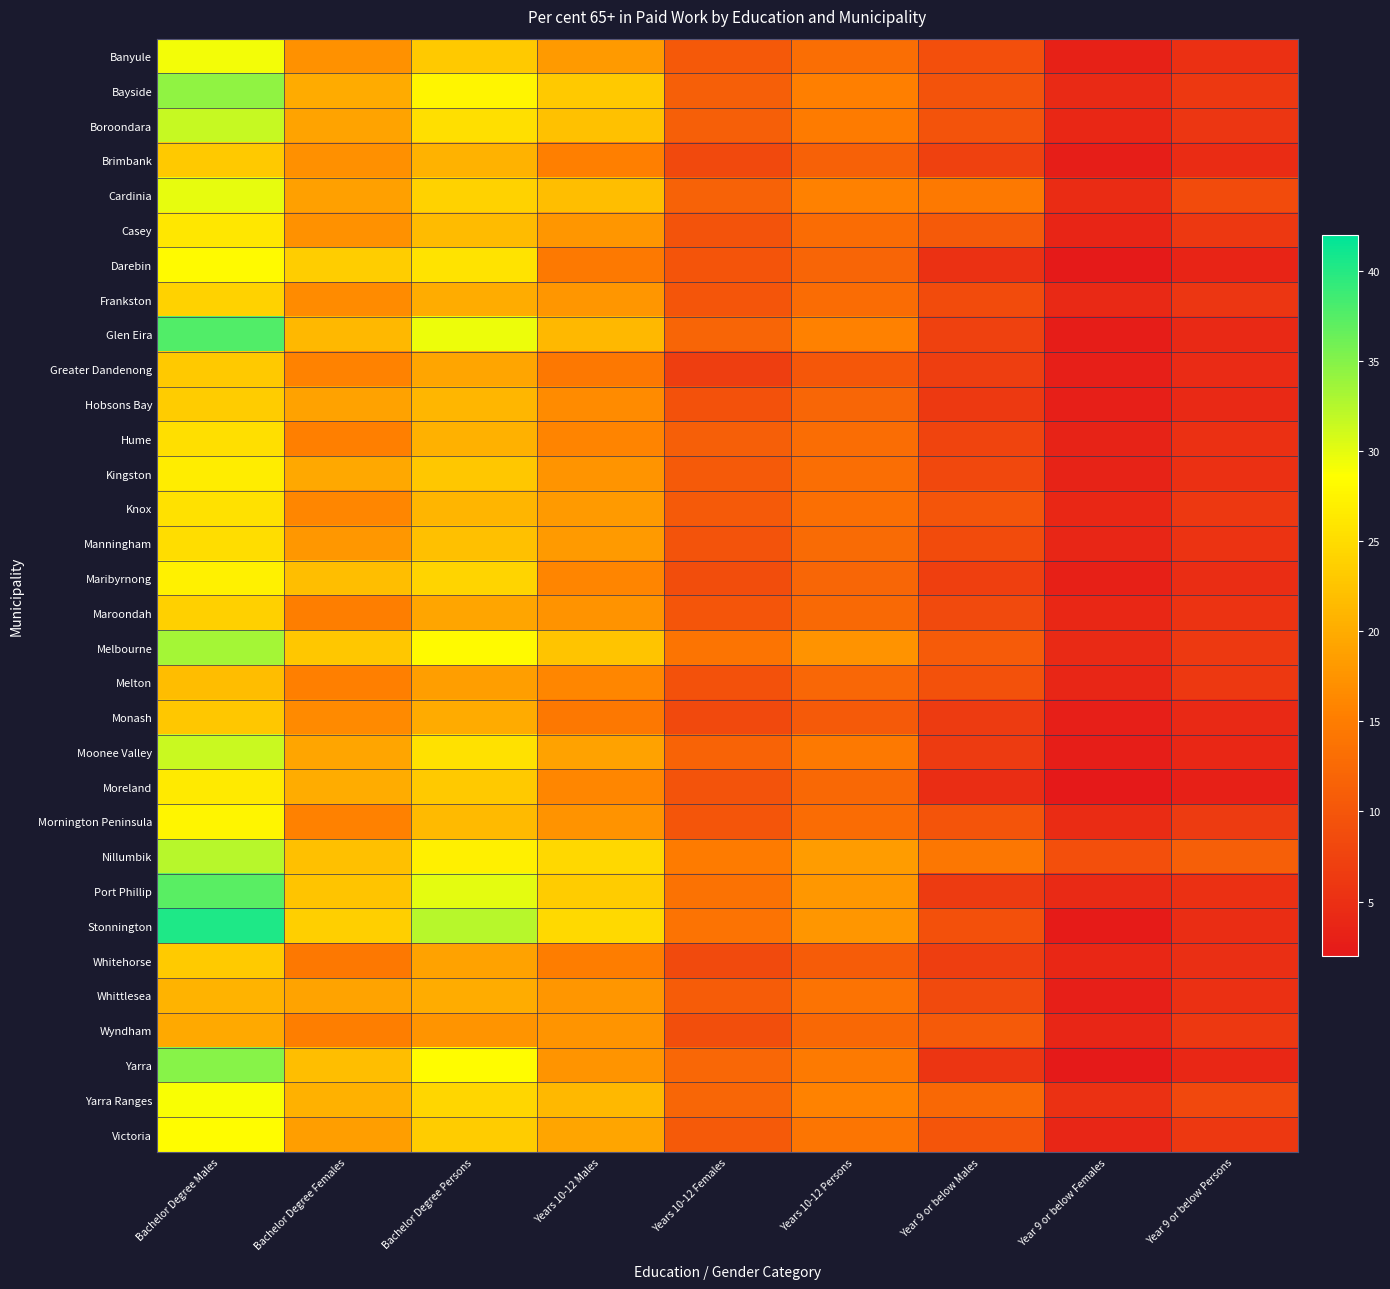

At which category is the sum across all series the highest?

Bachelor Degree Males